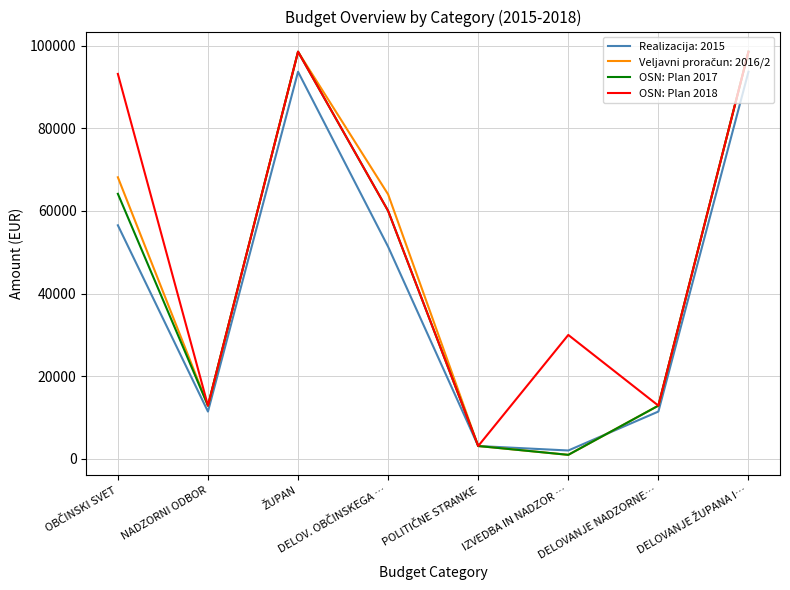

What is the maximum value shown in the chart?

98508.5